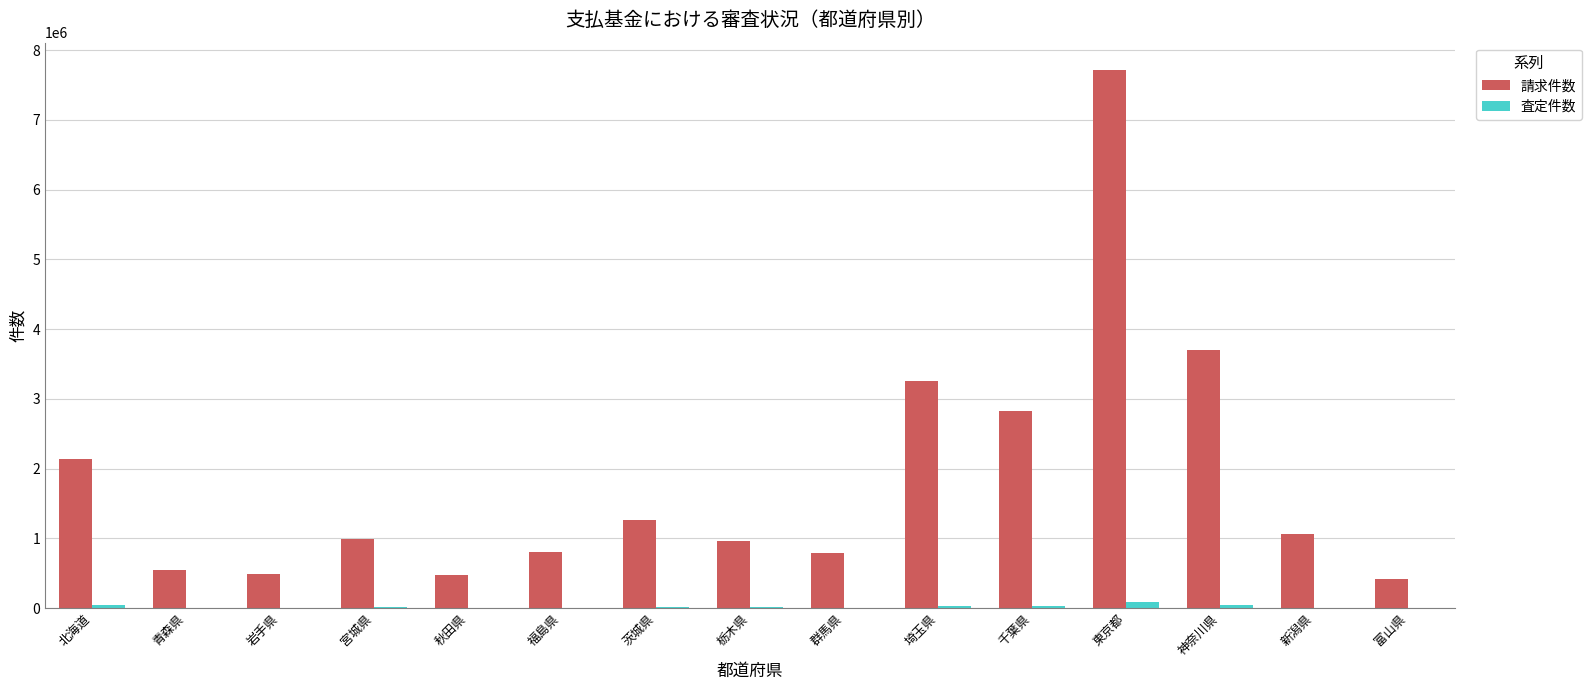

How many data points does each series have?

15